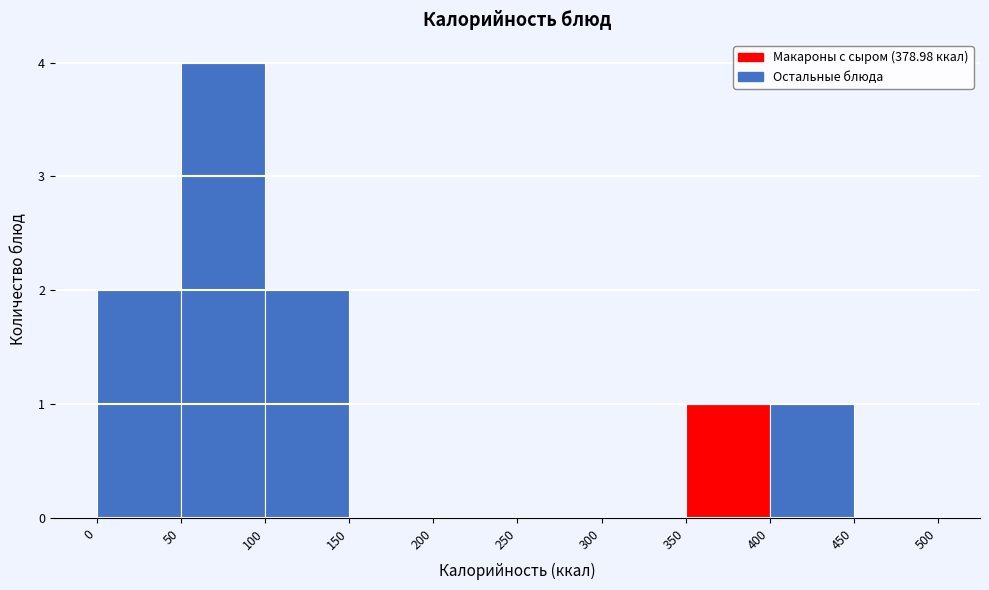

Which range on the x-axis has the tallest bar?

50 to 100